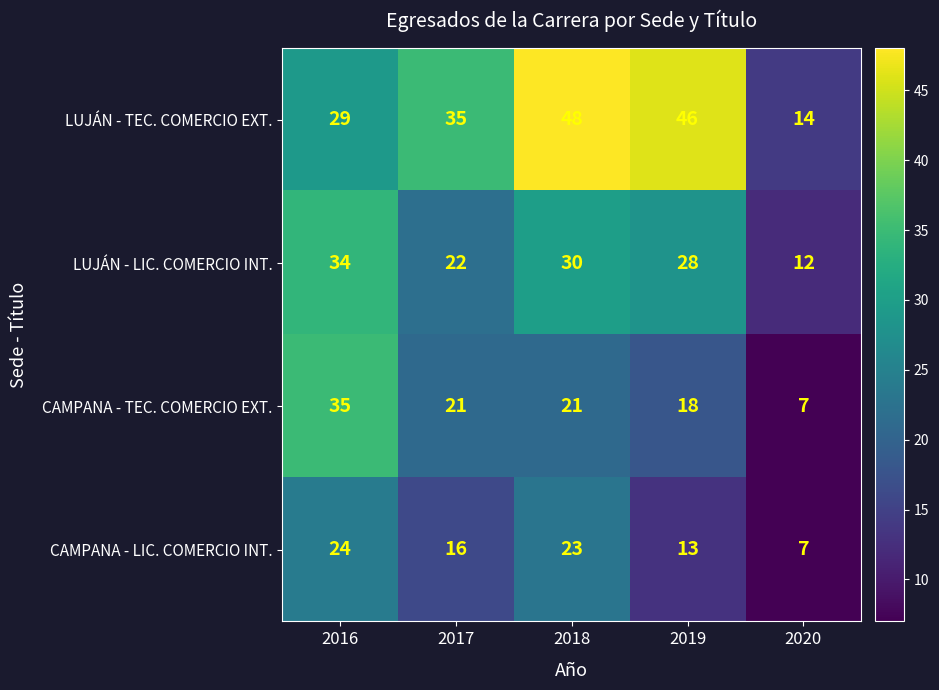

Rank the series at 2019 from highest to lowest value.

LUJÁN - TEC. COMERCIO EXT., LUJÁN - LIC. COMERCIO INT., CAMPANA - TEC. COMERCIO EXT., CAMPANA - LIC. COMERCIO INT.